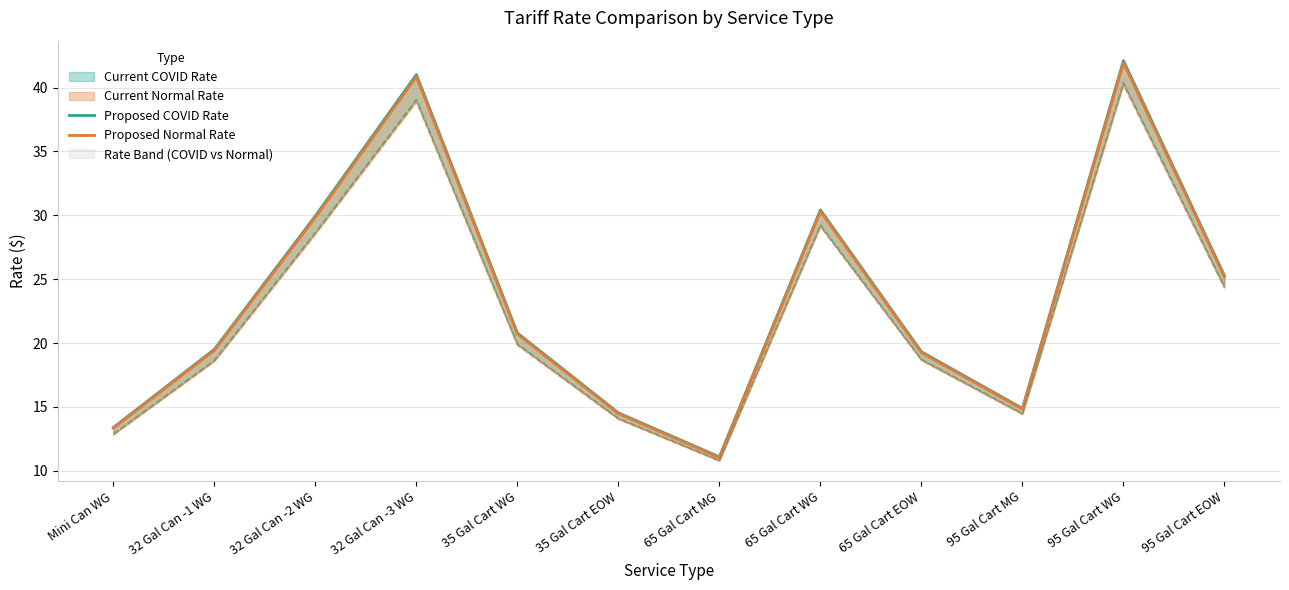

Which has a higher value, 65 Gal Cart WG or 32 Gal Can -1 WG?

65 Gal Cart WG